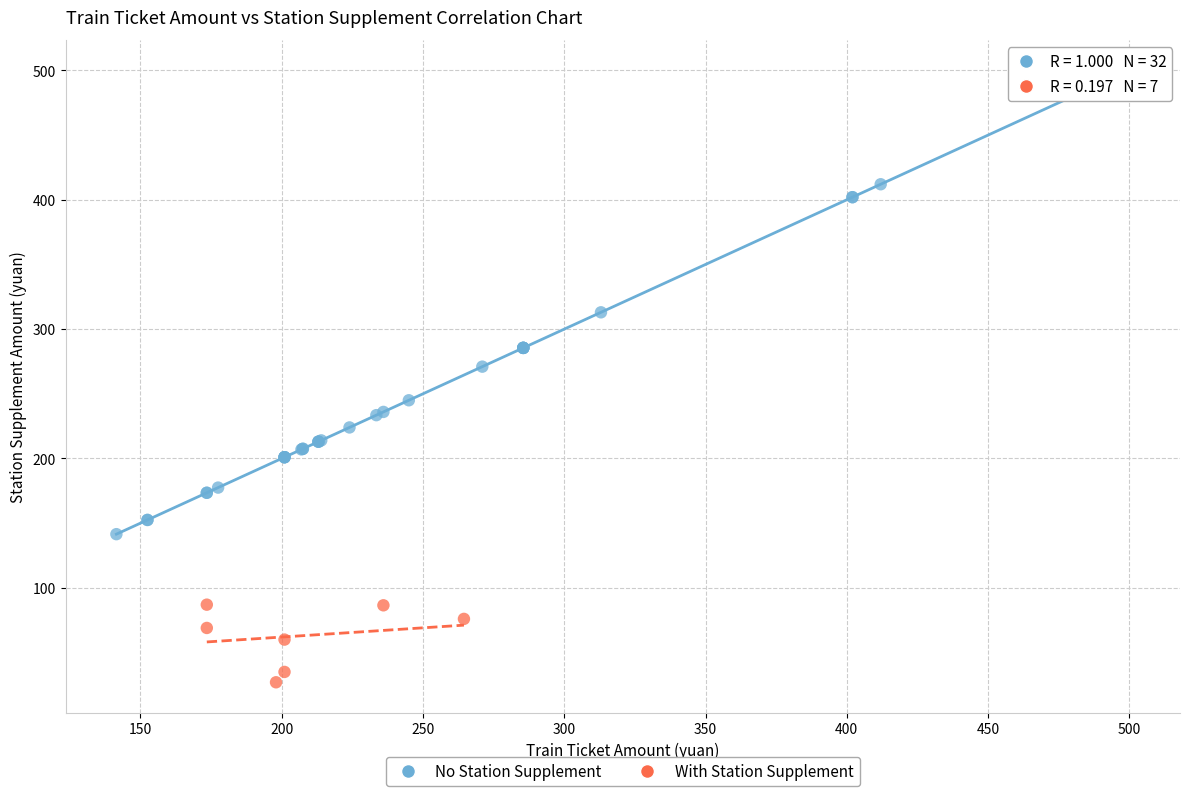

Which series reaches the minimum Y coordinate?

With Station Supplement